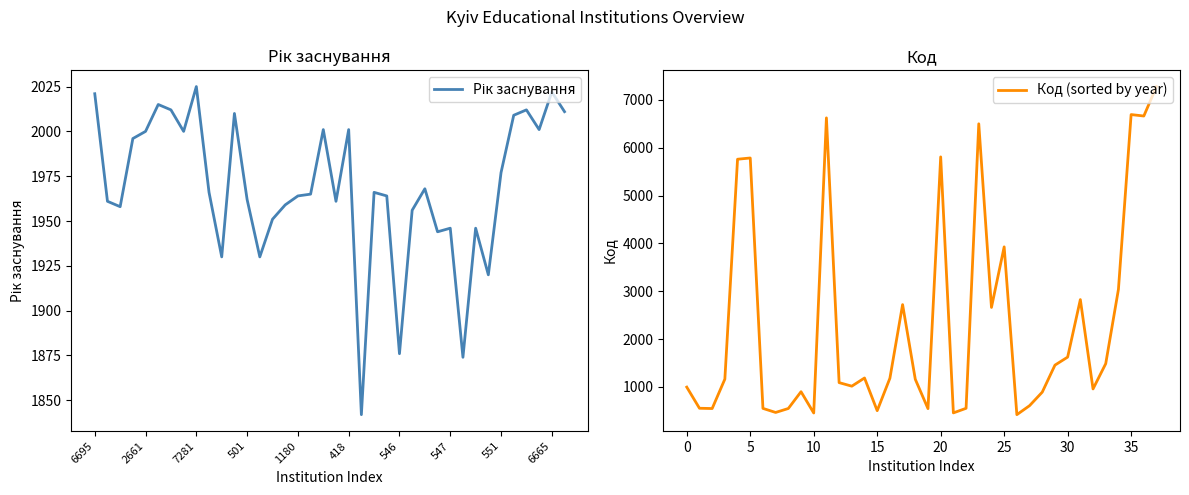

Rank the series by their average value, from highest to lowest.

Код (sorted by year), Рік заснування